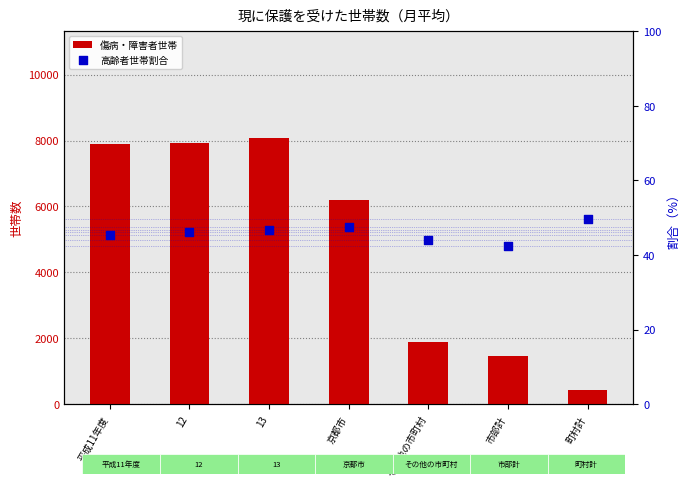

What are all the series names shown in the legend?

傷病・障害者世帯, 高齢者世帯割合